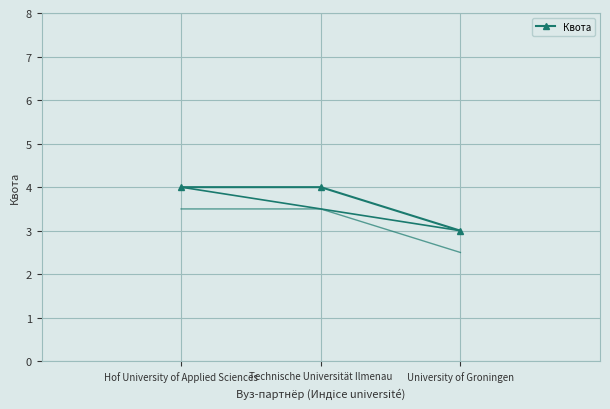

What is the smallest value displayed?

3